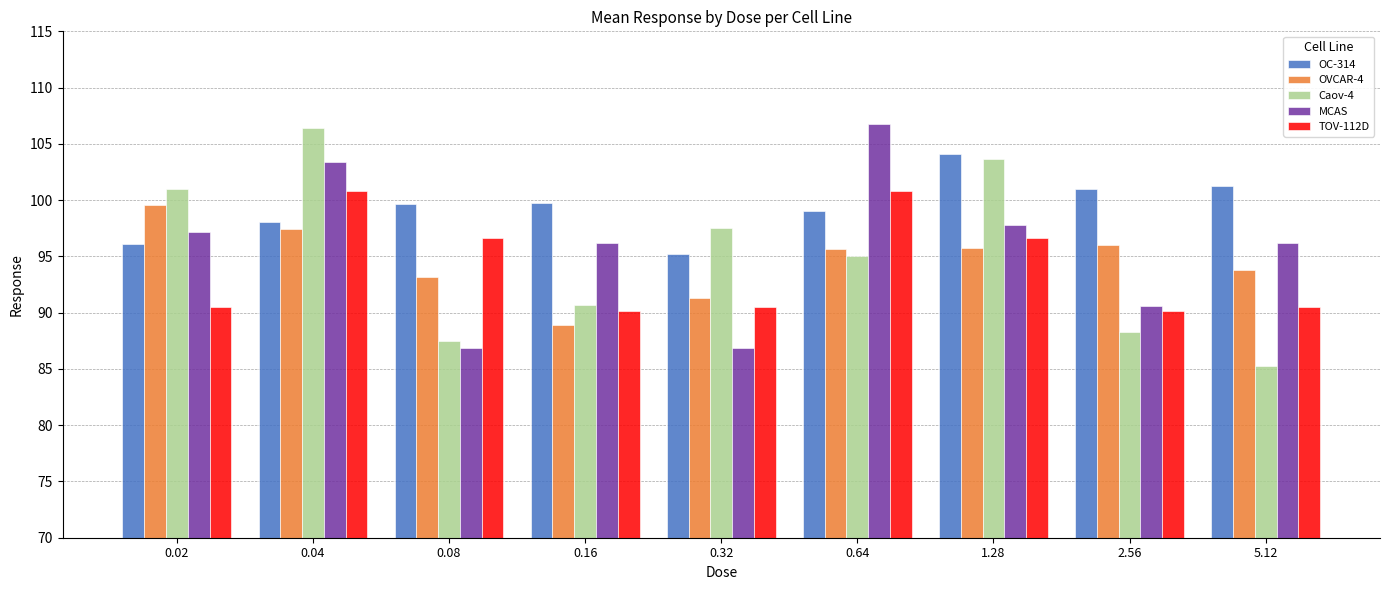

What is the label of the 8th bar from the left?

2.56